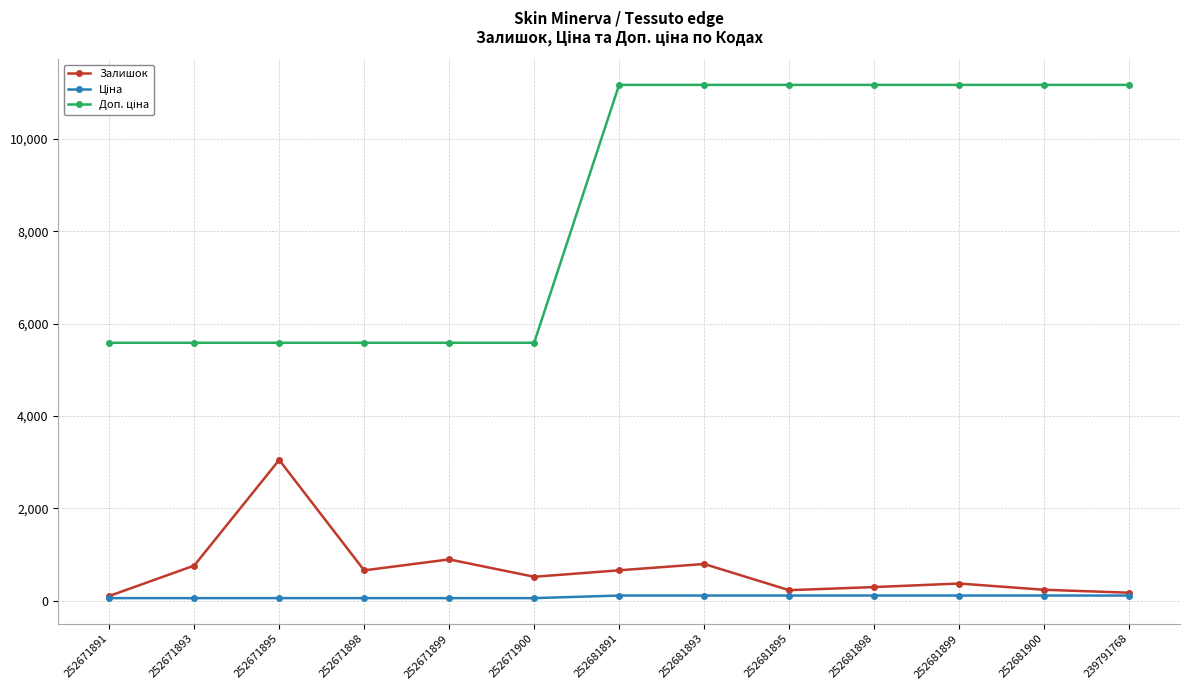

What is the highest value of the Залишок series?

3048.0